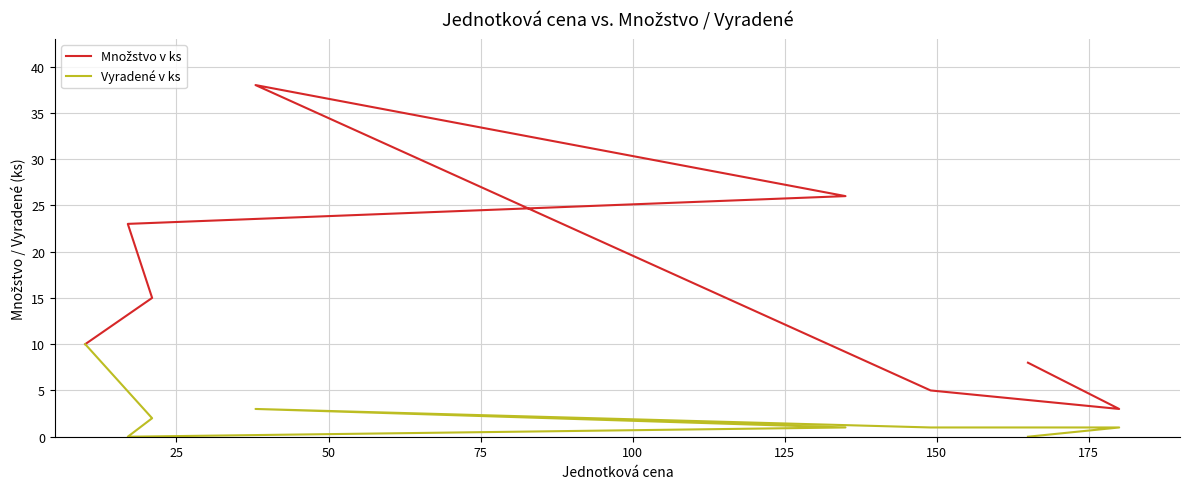

What is the difference between the Množstvo v ks values at 75 and 25?

11